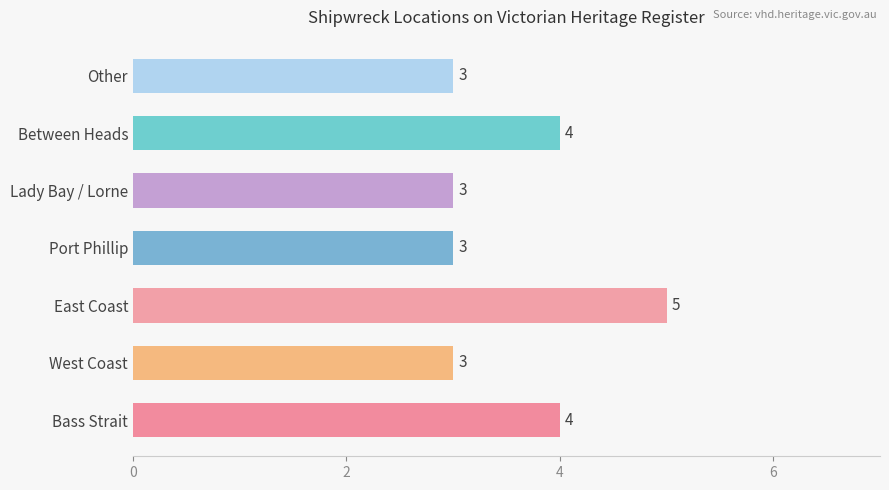

Between Port Phillip and Bass Strait, which is larger?

Bass Strait